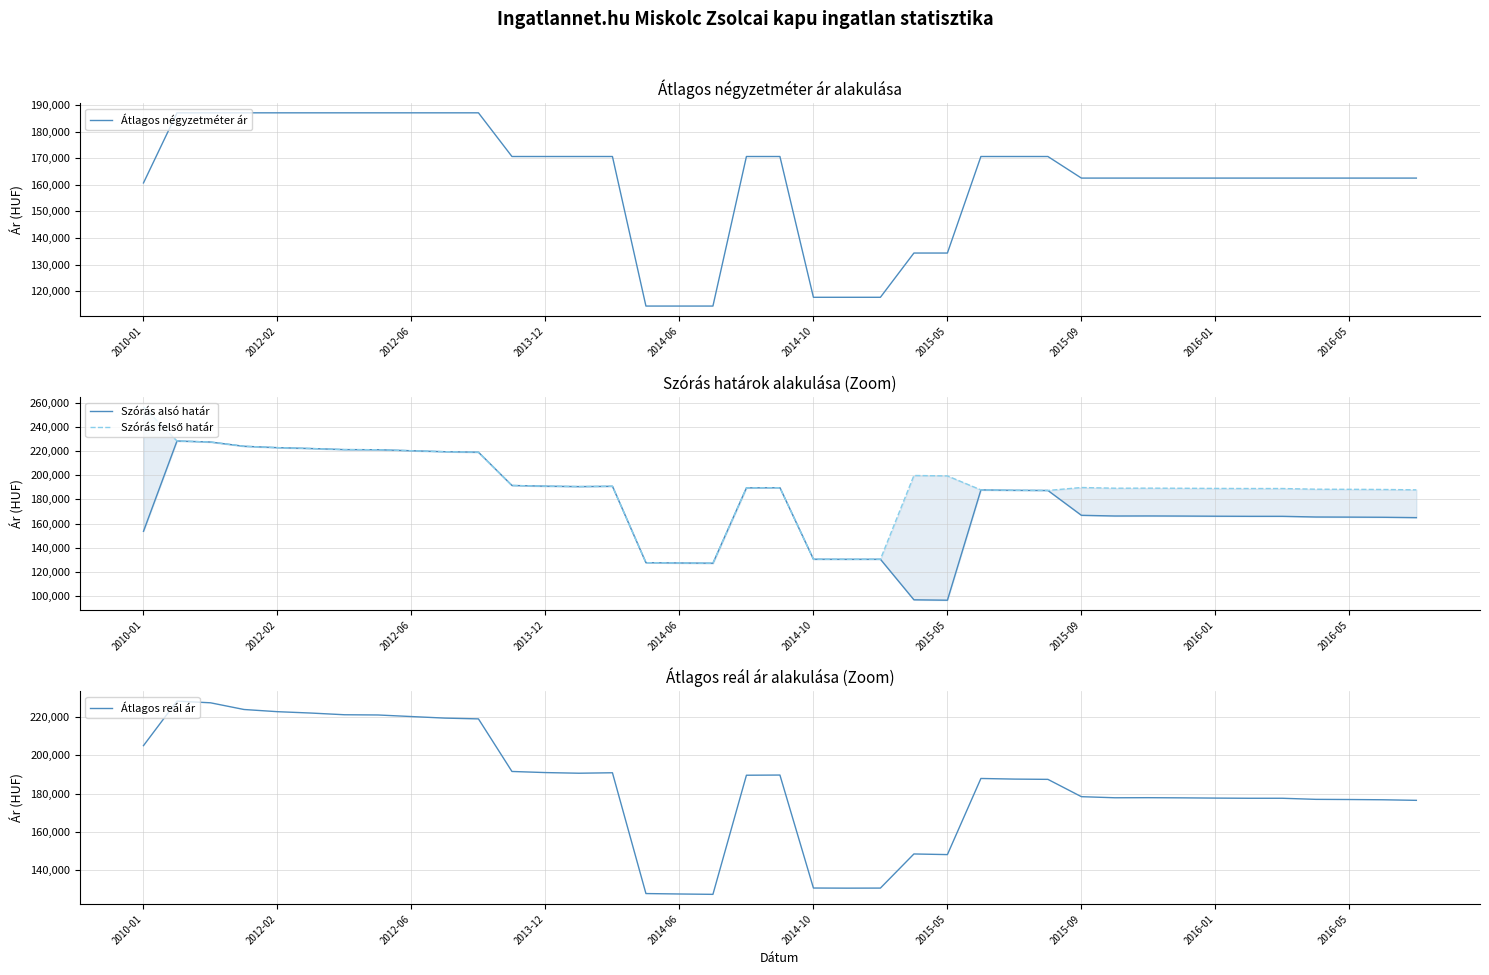

List the series in order of their peak value, highest first.

Szórás felső határ, Szórás alsó határ, Átlagos reál ár, Átlagos négyzetméter ár